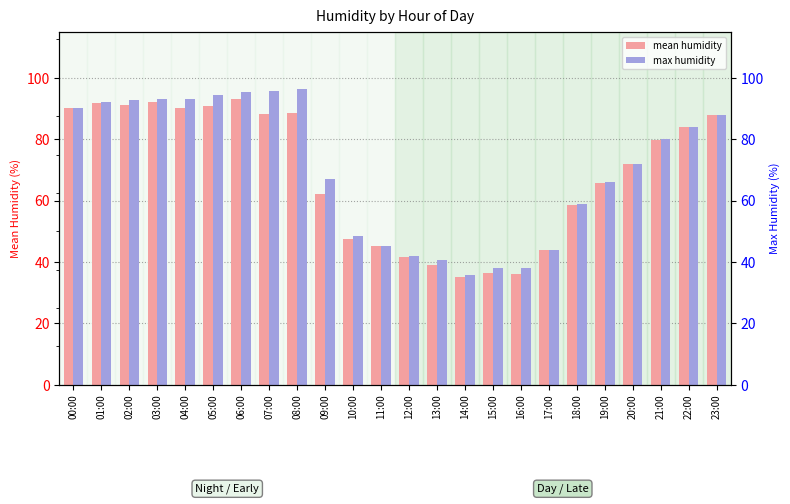

At which label is max humidity closest to 66?

19:00